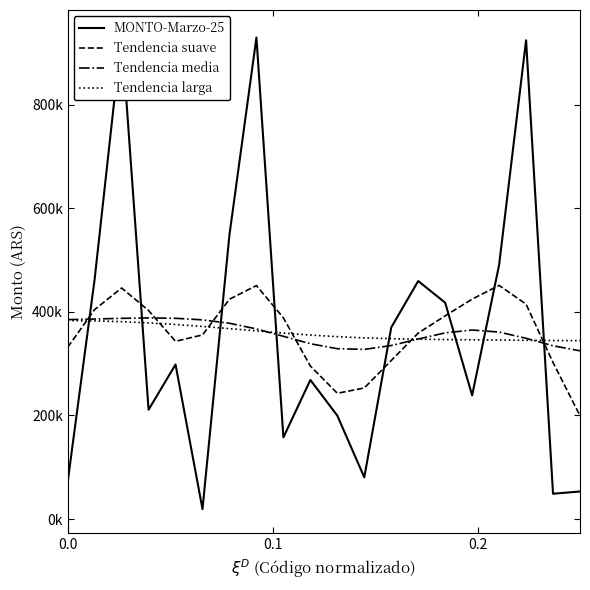

How many lines are shown in the chart?

4